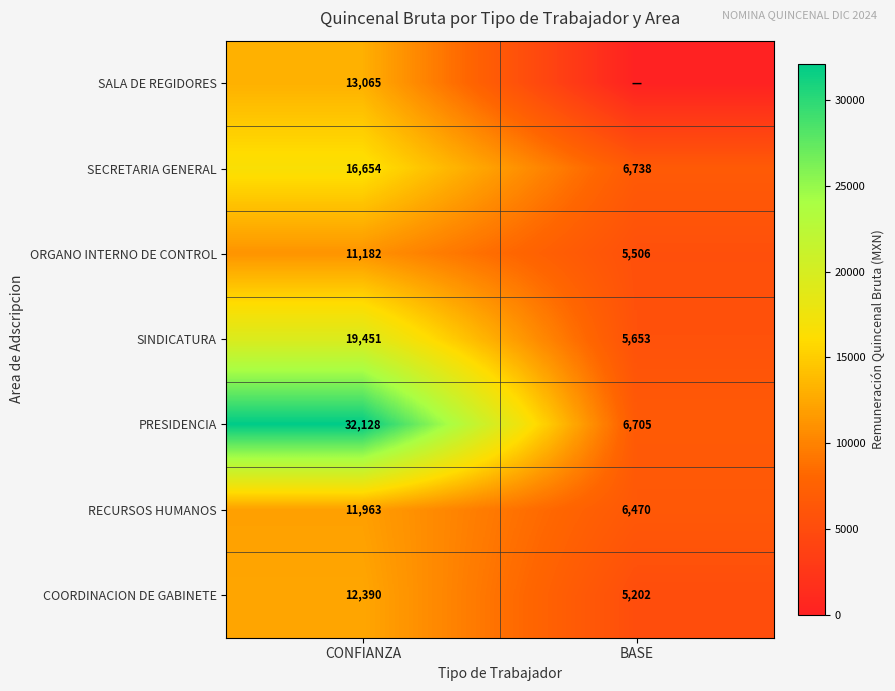

At which label does SINDICATURA reach its minimum?

BASE